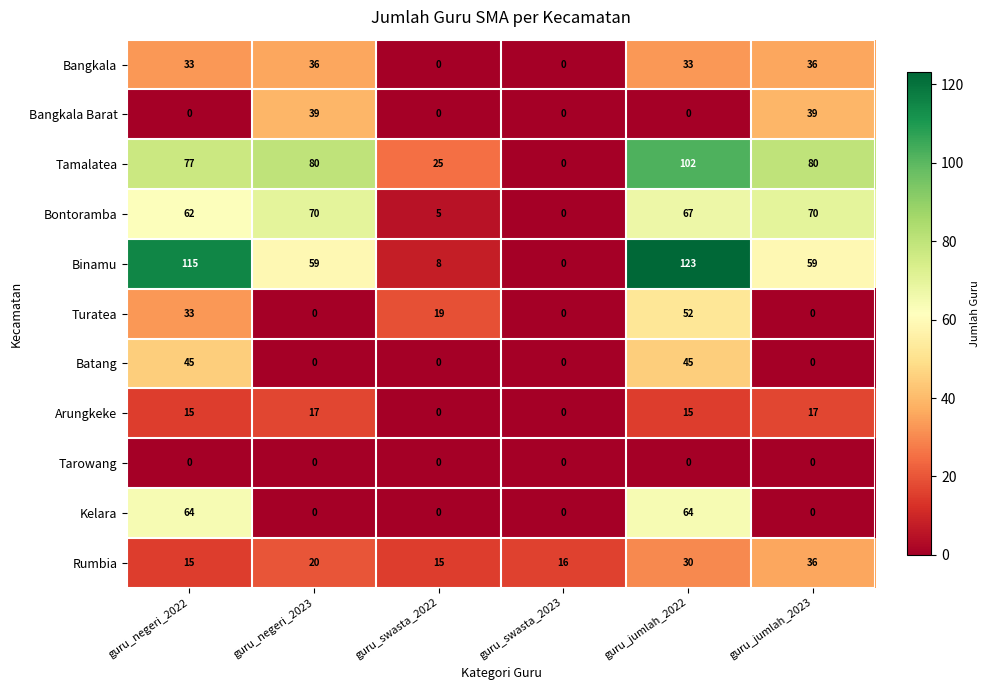

What is the difference between the highest and lowest values at guru_swasta_2023?

16